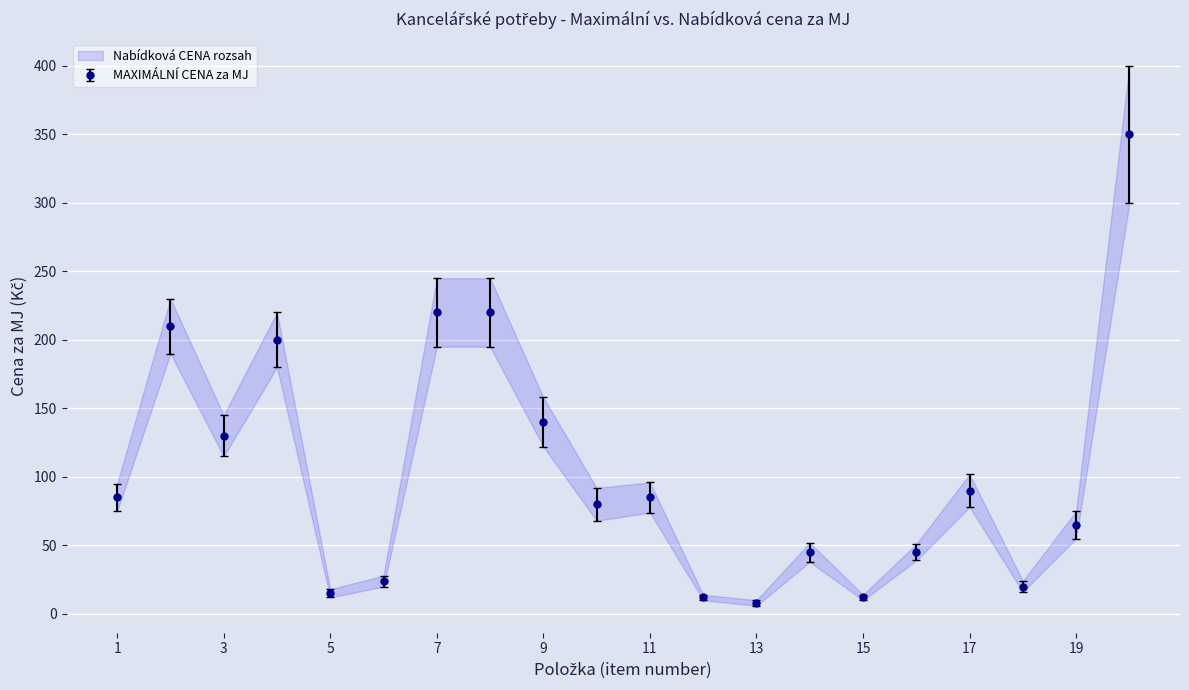

What is the difference between the maximum and minimum values in the NABÍDKOVÁ CENA za MJ (low) series?

294